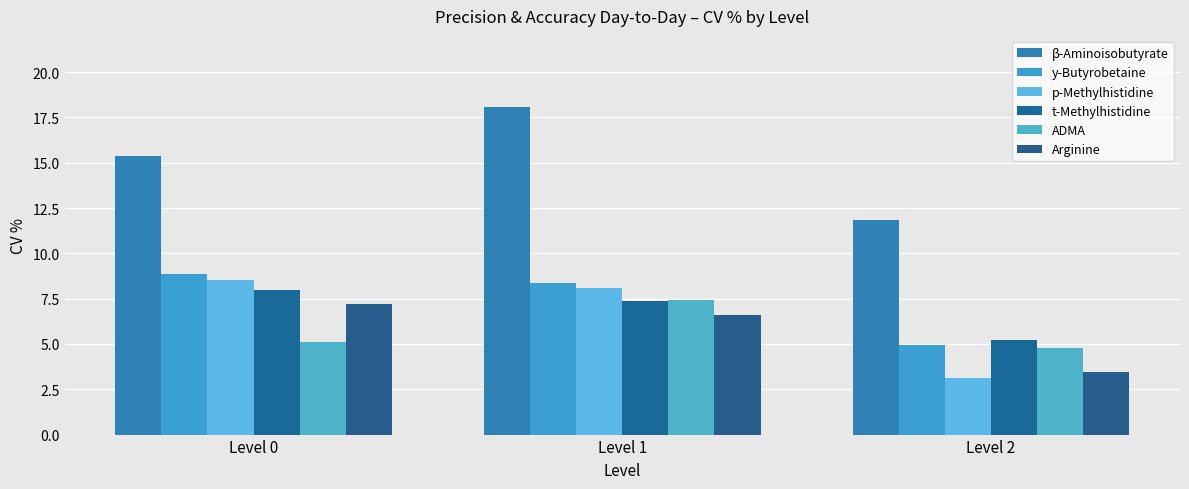

How many bars are there in total?

18